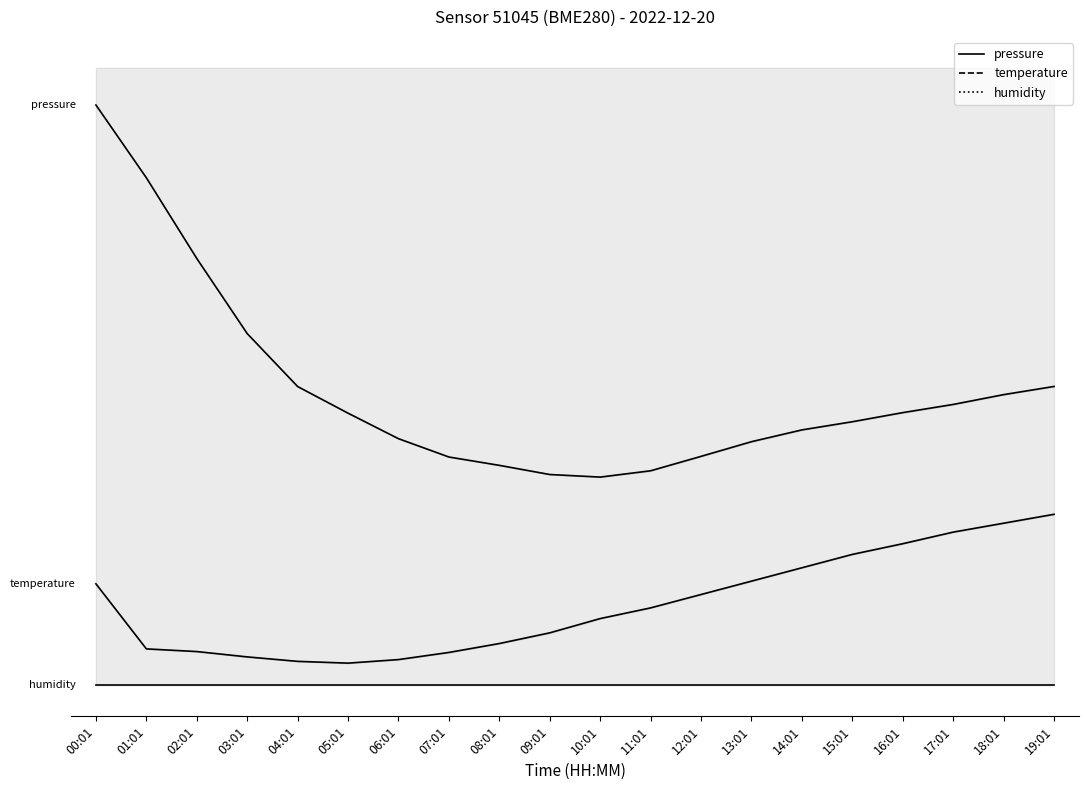

What is the average value of the temperature series?

12.9